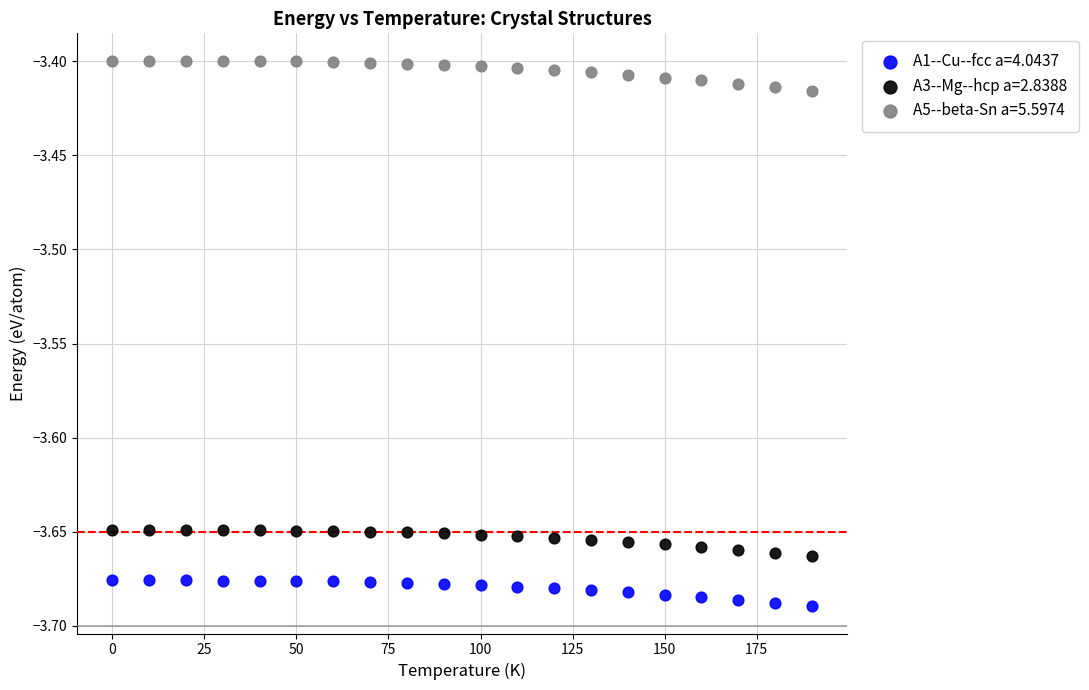

Which series contains the highest Y value?

A5--beta-Sn a=5.5974